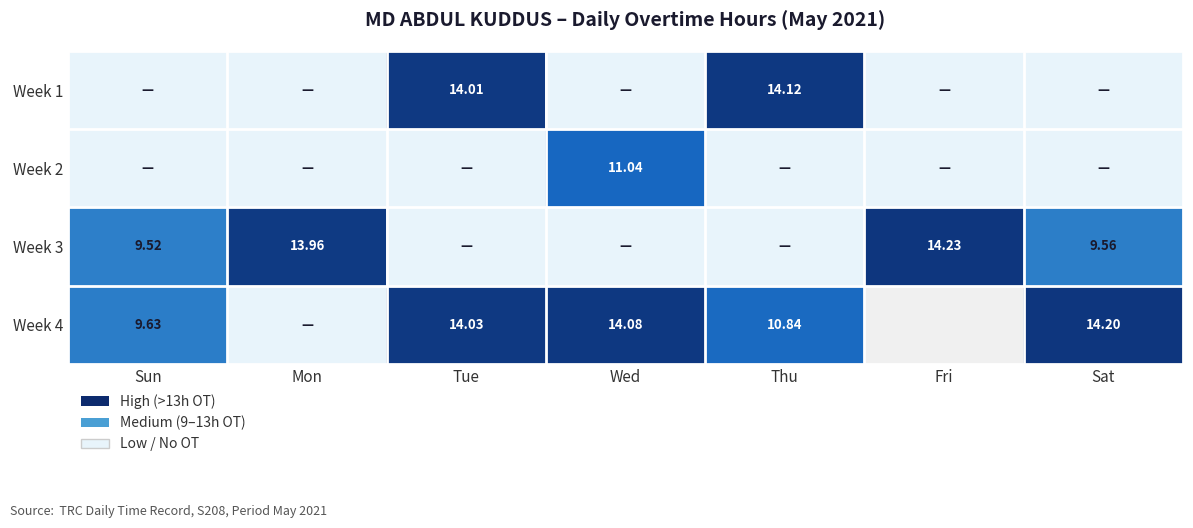

Which category has the lowest value across all series?

Sun